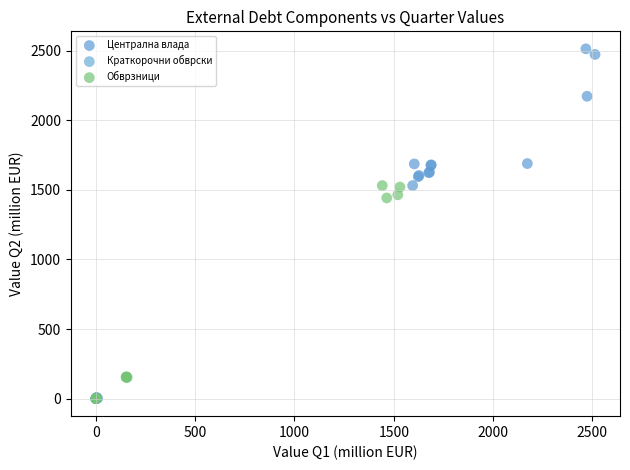

Which series has the widest spread of Y values?

Обврзници